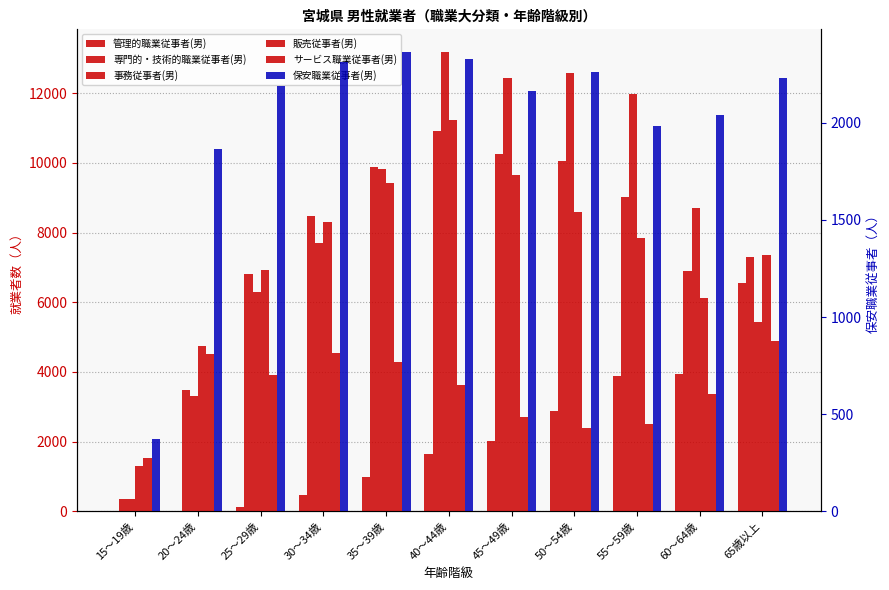

Reading left to right, transcribe all the data shown in this chart.

管理的職業従事者(男): 0	21	116	471	974	1639	2018	2885	3890	3947	6549
専門的・技術的職業従事者(男): 356	3481	6798	8467	9890	10909	10257	10066	9016	6897	7307
事務従事者(男): 340	3324	6291	7695	9828	13176	12424	12573	11981	8710	5422
販売従事者(男): 1309	4742	6921	8291	9434	11221	9643	8588	7832	6109	7358
サービス職業従事者(男): 1539	4525	3919	4533	4288	3633	2721	2388	2512	3363	4893
保安職業従事者(男): 371	1863	2190	2315	2363	2331	2163	2263	1981	2039	2230